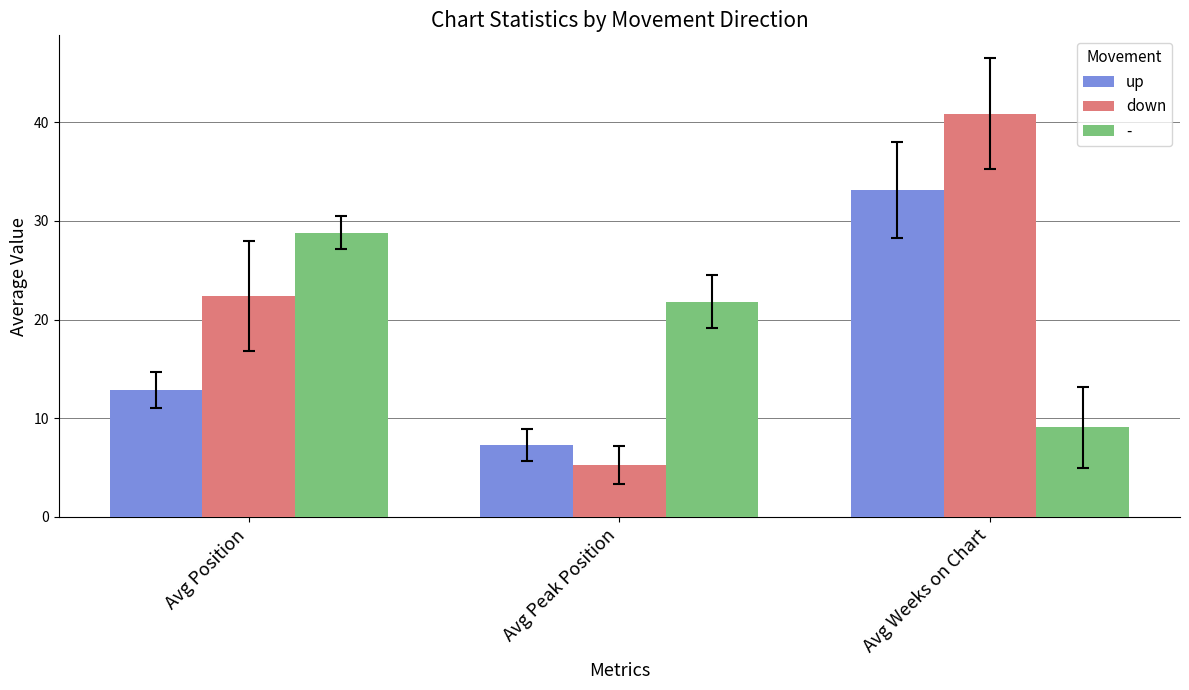

Which category has the lowest value in the up series?

Avg Peak Position